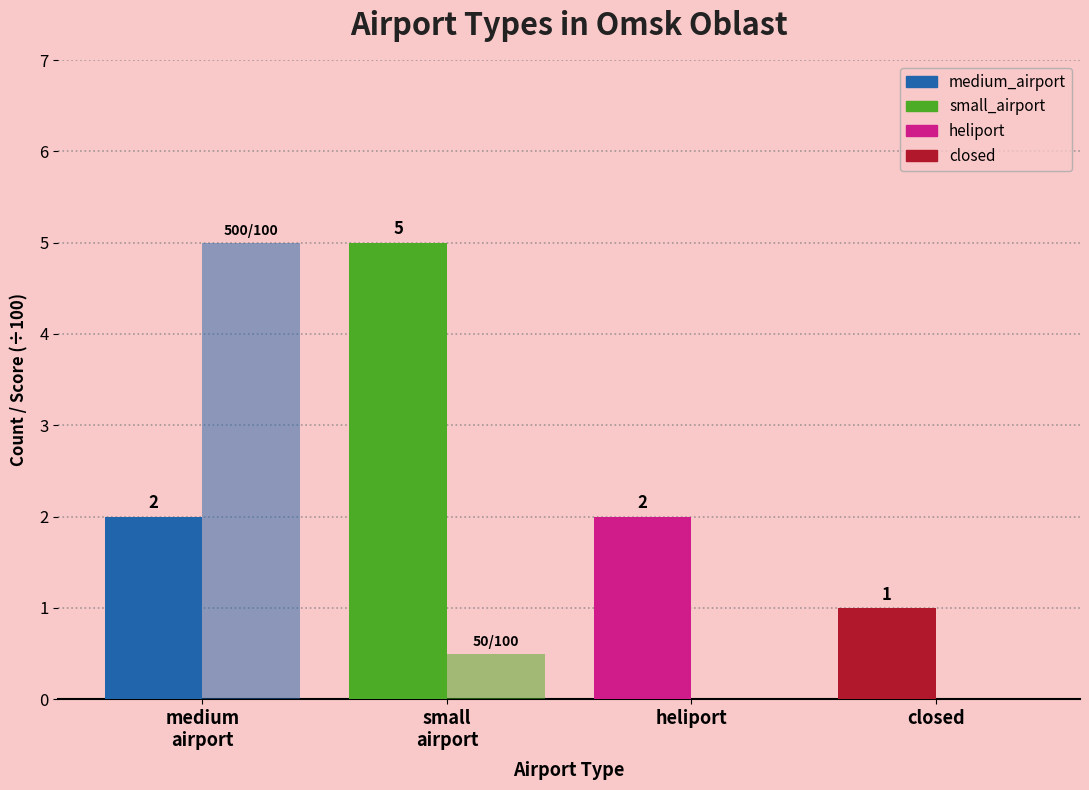

Which label corresponds to the smallest value in the chart?

heliport